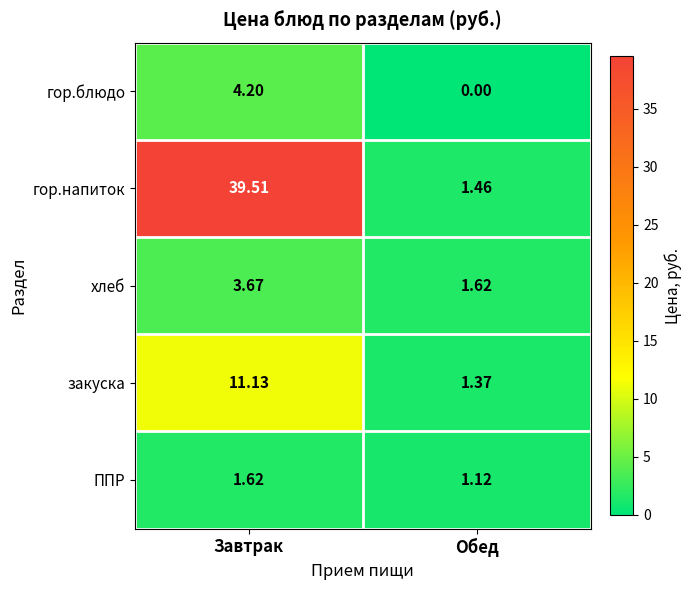

Where is гор.блюдо nearest to the value 2?

Обед